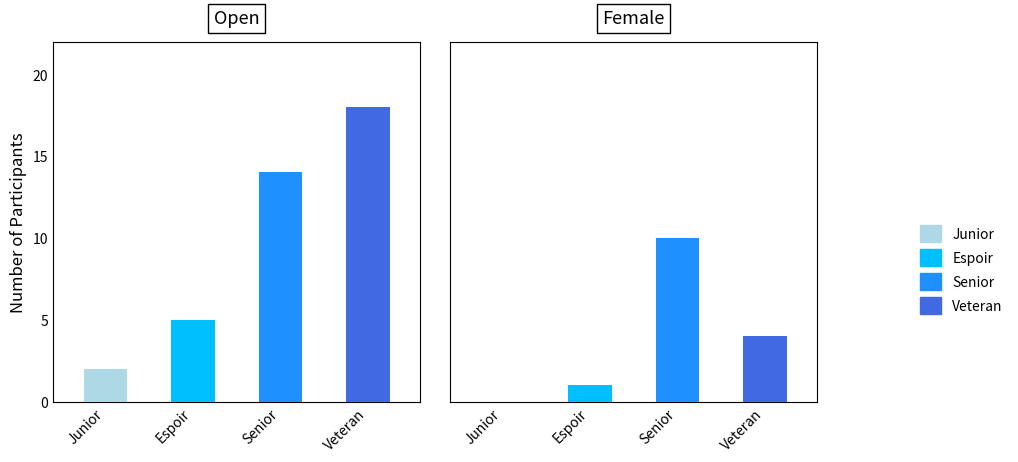

The value of Open at Junior is 2. True or false?

True